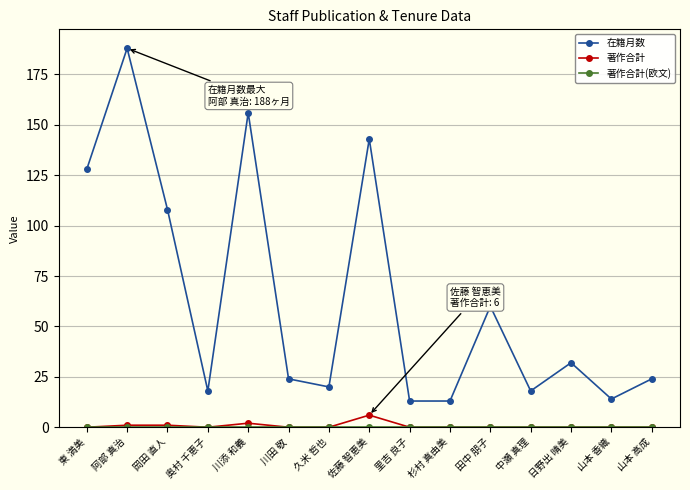

How many interior local peaks does the 在籍月数 series have?

5